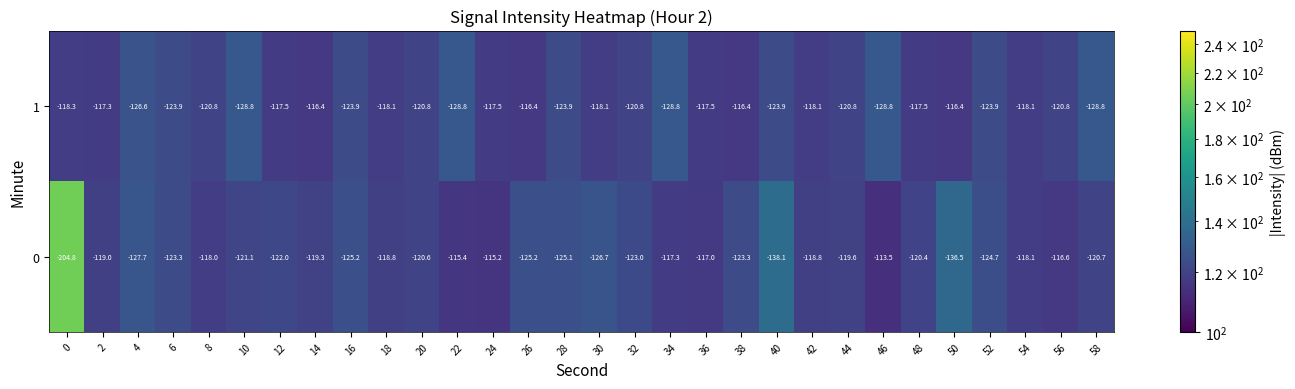

Rank the series by their average value, from lowest to highest.

0, 1